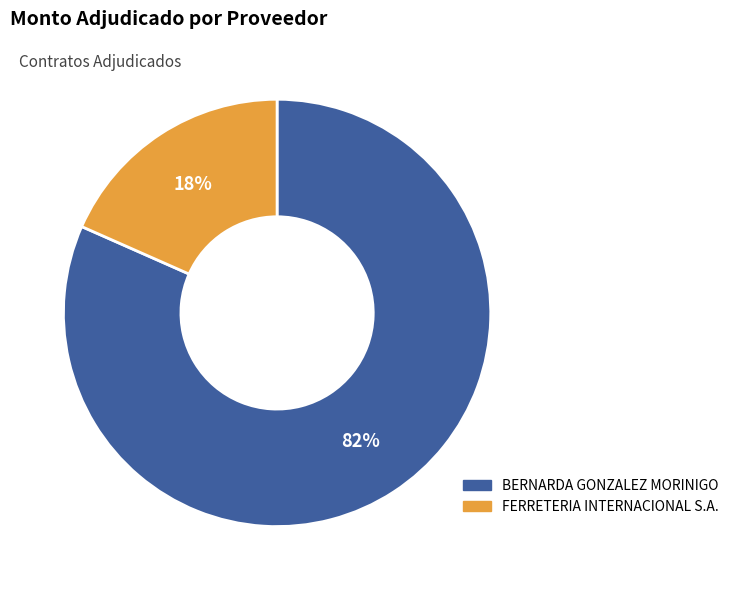

The BERNARDA GONZALEZ MORINIGO slice represents 89% of the pie. True or false?

False